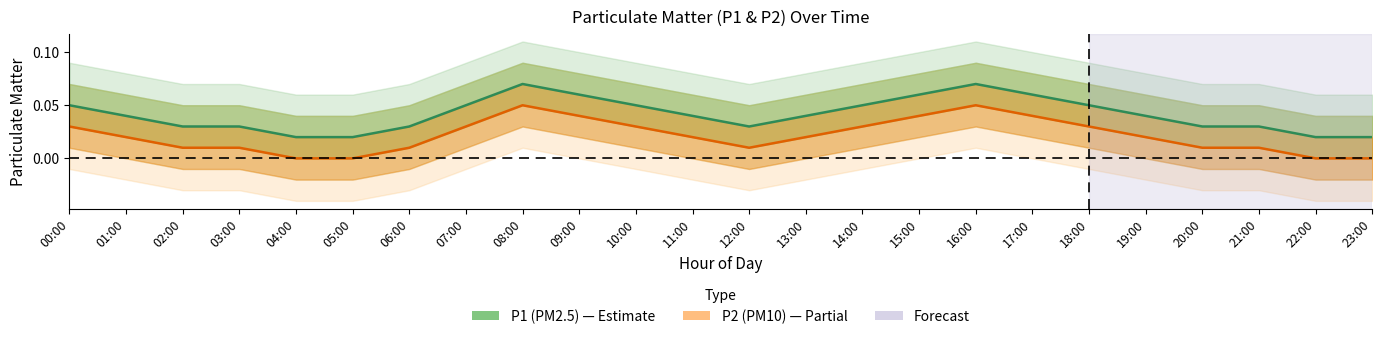

Count the number of data series in this chart.

2